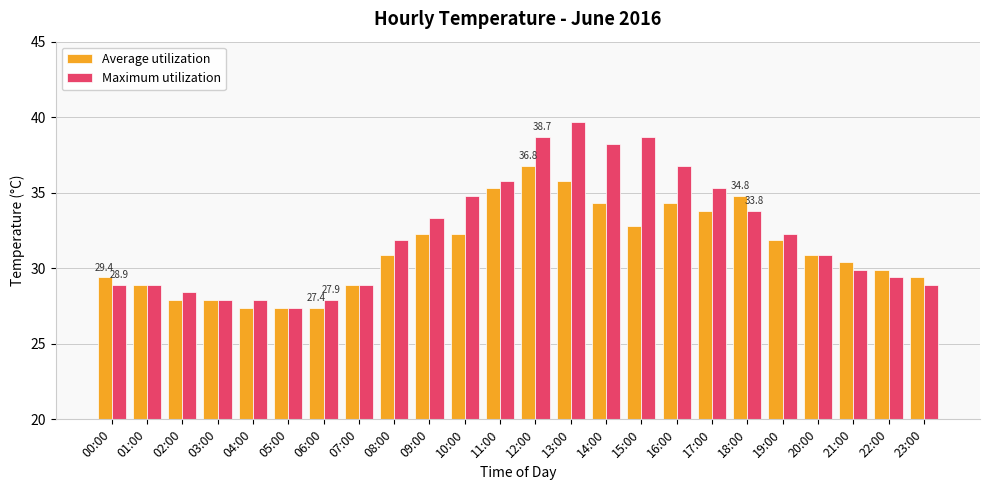

Reading left to right, extract all data points from this chart.

Average utilization: 00:00=29.4	01:00=28.9	02:00=27.9	03:00=27.9	04:00=27.4	05:00=27.4	06:00=27.4	07:00=28.9	08:00=30.9	09:00=32.3	10:00=32.3	11:00=35.3	12:00=36.8	13:00=35.8	14:00=34.3	15:00=32.8	16:00=34.3	17:00=33.8	18:00=34.8	19:00=31.9	20:00=30.9	21:00=30.4	22:00=29.9	23:00=29.4
Maximum utilization: 00:00=28.9	01:00=28.9	02:00=28.4	03:00=27.9	04:00=27.9	05:00=27.4	06:00=27.9	07:00=28.9	08:00=31.9	09:00=33.3	10:00=34.8	11:00=35.8	12:00=38.7	13:00=39.7	14:00=38.2	15:00=38.7	16:00=36.8	17:00=35.3	18:00=33.8	19:00=32.3	20:00=30.9	21:00=29.9	22:00=29.4	23:00=28.9